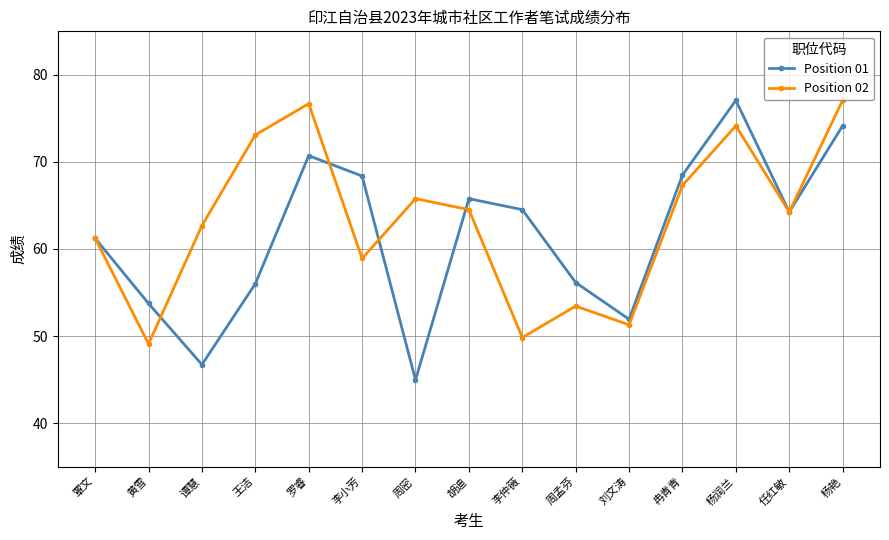

What is the difference between the highest and lowest values at 李仲薇?

14.7